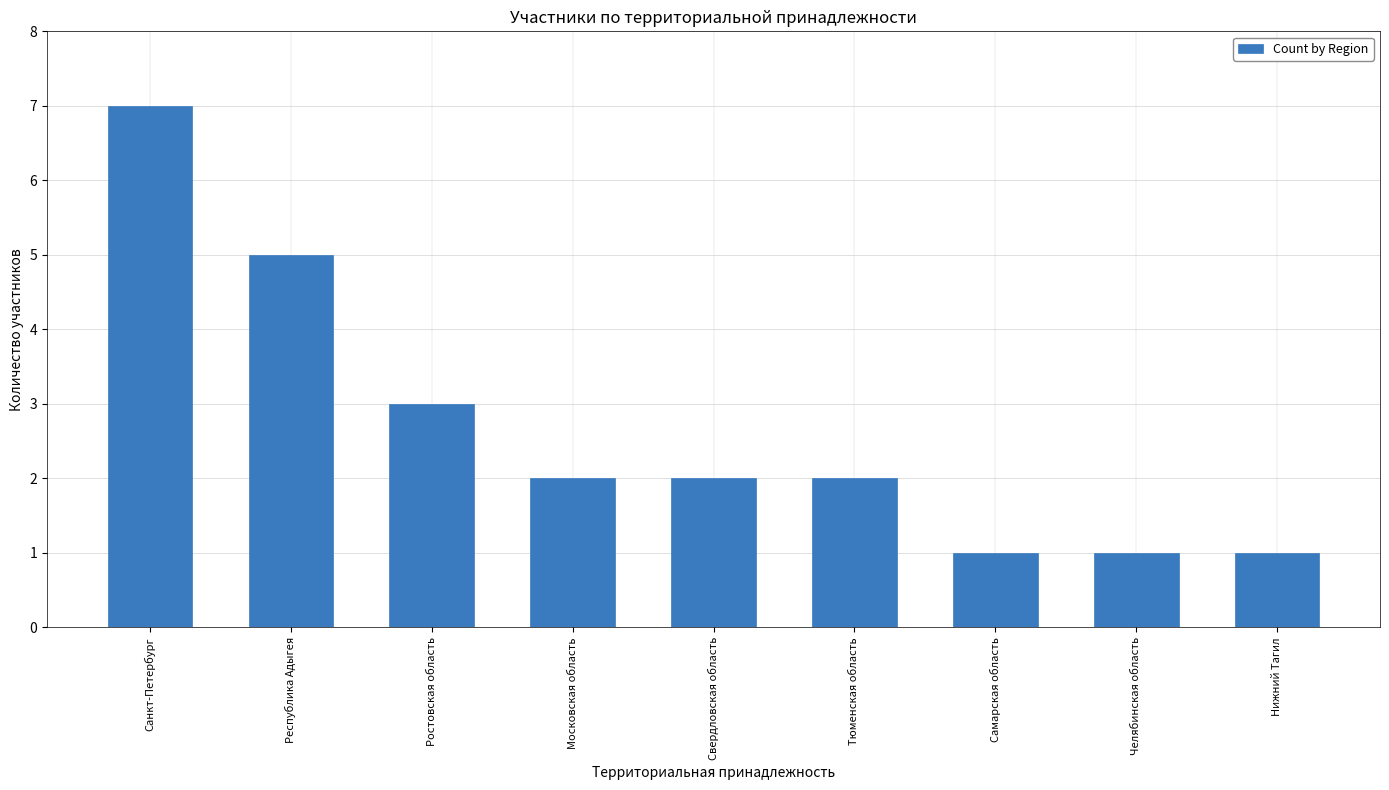

What is the label of the 2nd bar from the left?

Республика Адыгея